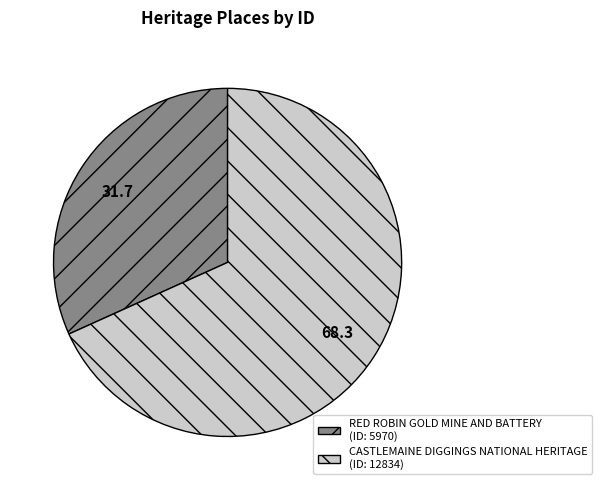

Combined, do CASTLEMAINE DIGGINGS NATIONAL HERITAGE and RED ROBIN GOLD MINE AND BATTERY account for over 50%?

Yes